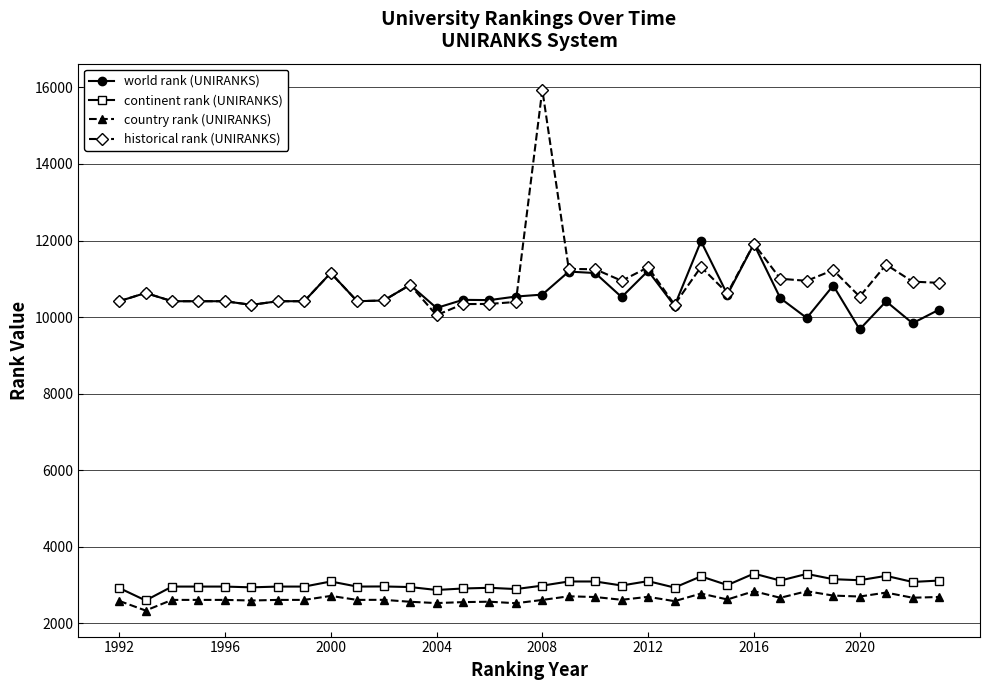

Count the number of categories in the chart.

32